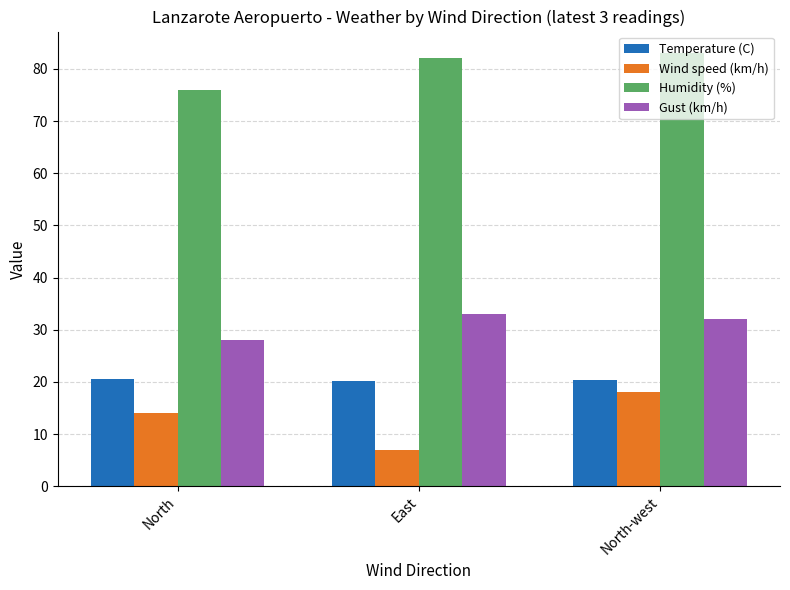

What is the total value across all series at North?

138.6